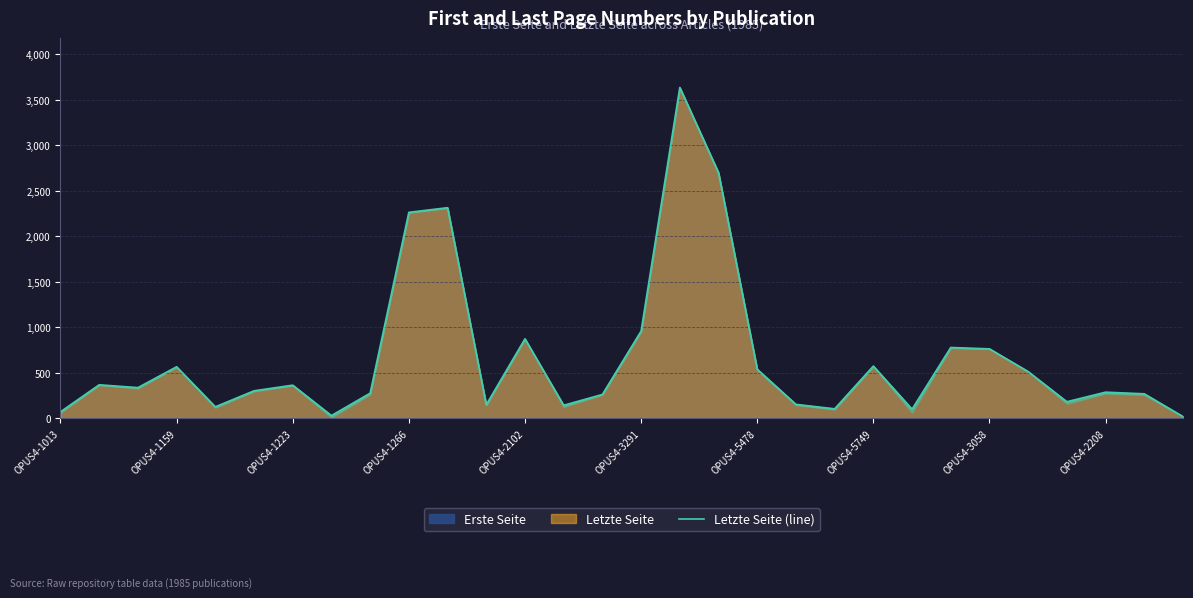

How many interior local valleys (lower than both neighbors) does the data have?

8